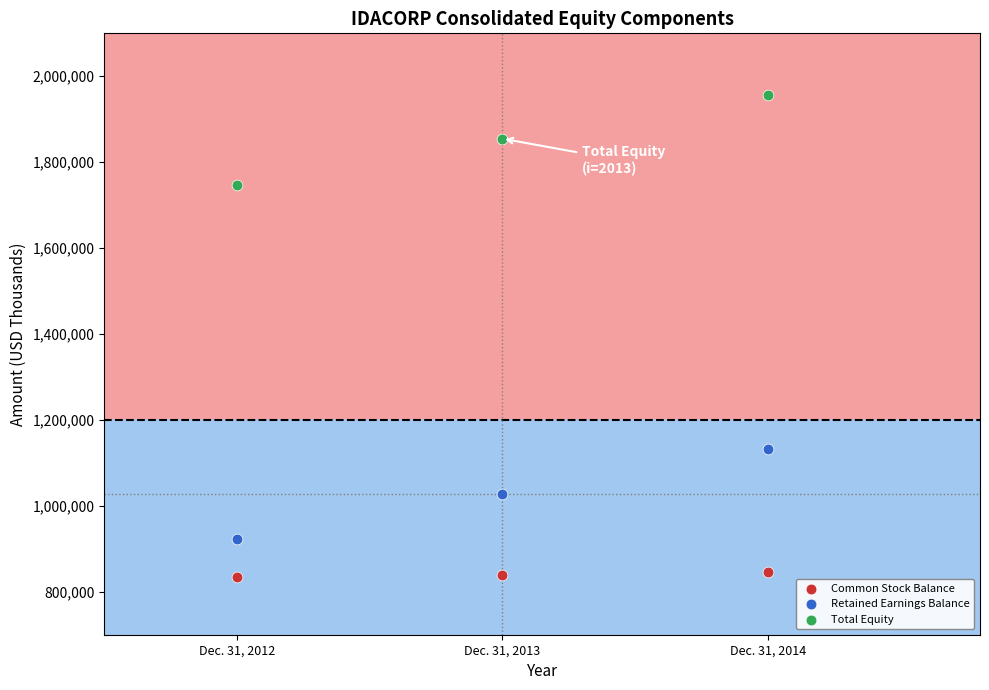

Which series contains the lowest Y value?

Common Stock Balance